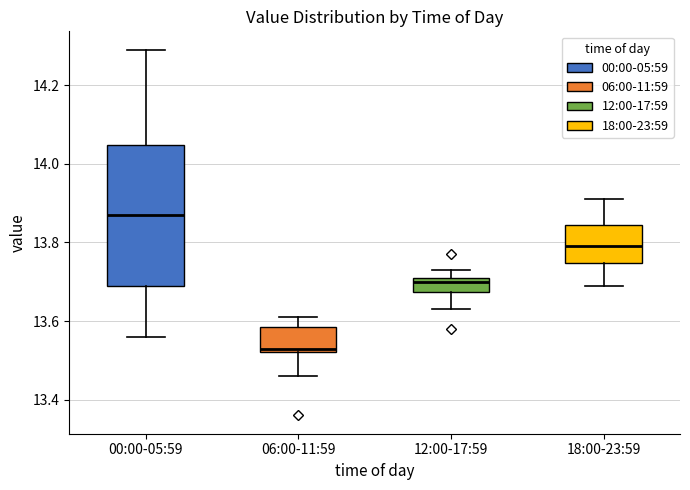

Reading left to right, transcribe this box plot: for each box, give where its median line is, the range the box spans, and where its two whiskers end, as read against the y-axis. The values are not printed on the chart, so give them approximately, as read against the axis.

00:00-05:59: median 13.88, box 13.70 to 14.04, whiskers 13.56 to 14.30
06:00-11:59: median 13.54, box 13.52 to 13.58, whiskers 13.46 to 13.62
12:00-17:59: median 13.70, box 13.68 to 13.72, whiskers 13.64 to 13.74
18:00-23:59: median 13.80, box 13.74 to 13.84, whiskers 13.70 to 13.92